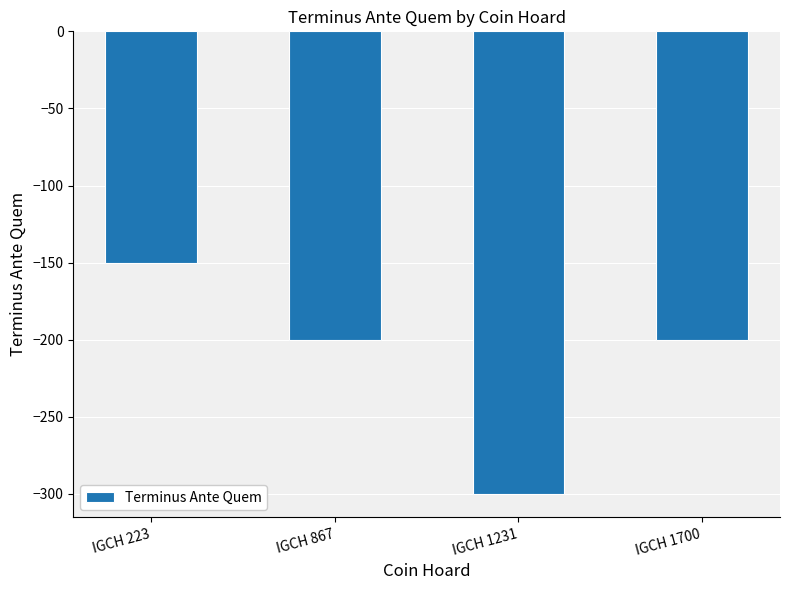

What is the maximum value shown in the chart?

-150